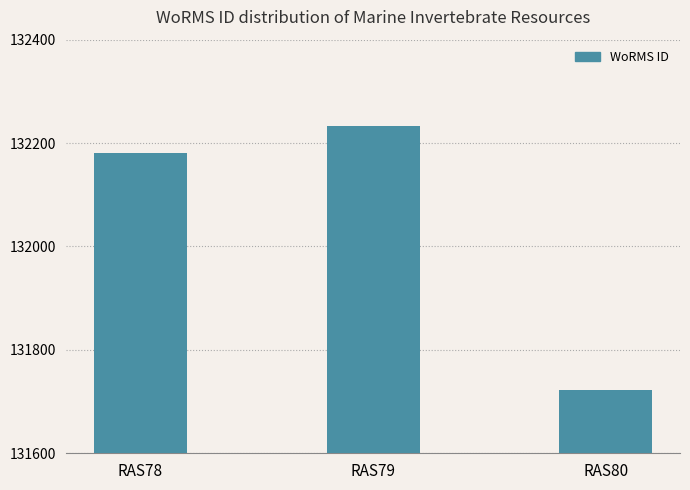

Between RAS78 and RAS80, which is larger?

RAS78